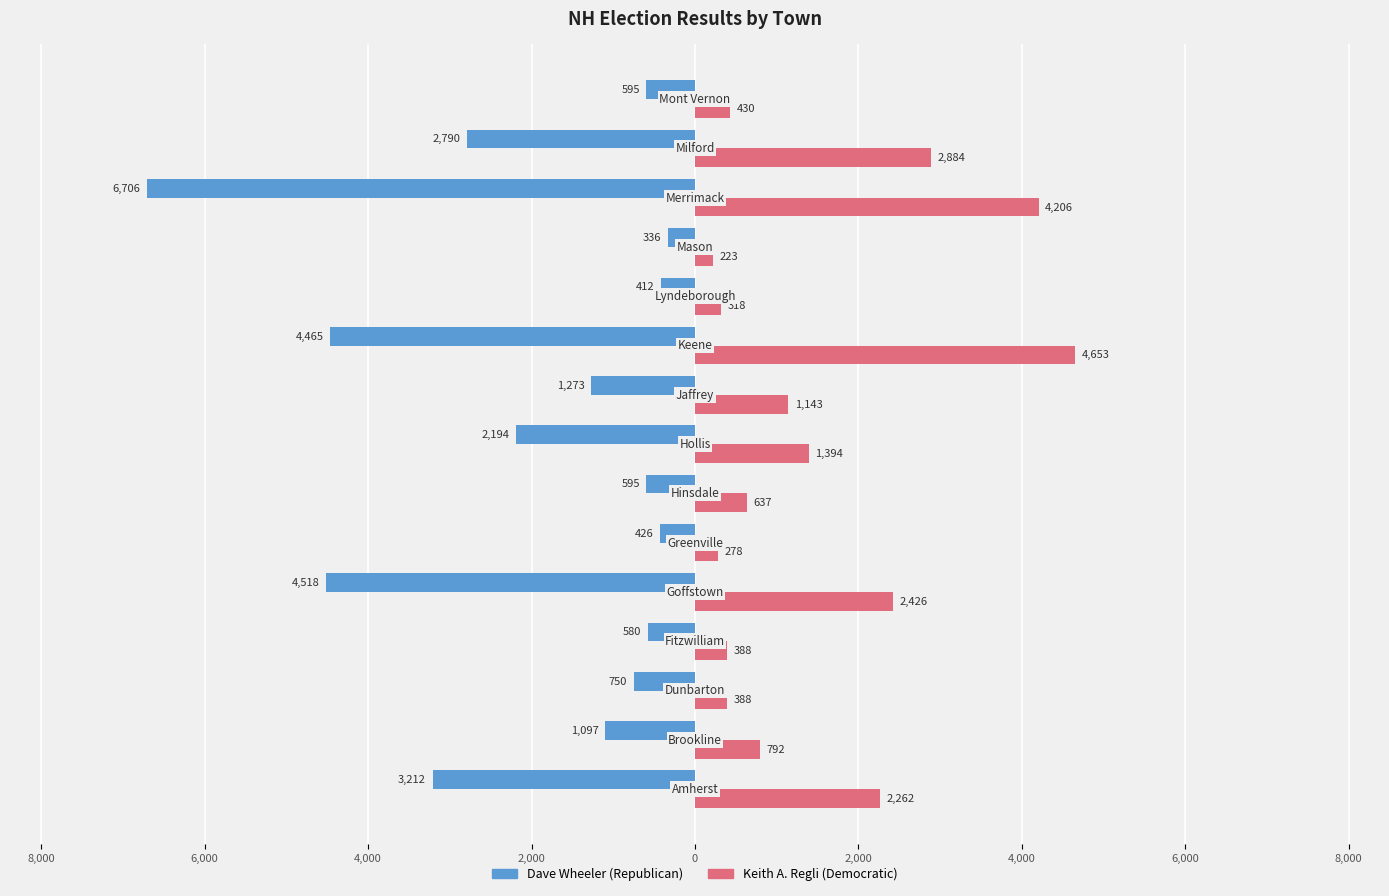

What is the average value of the Dave Wheeler (Republican) series?

-1997